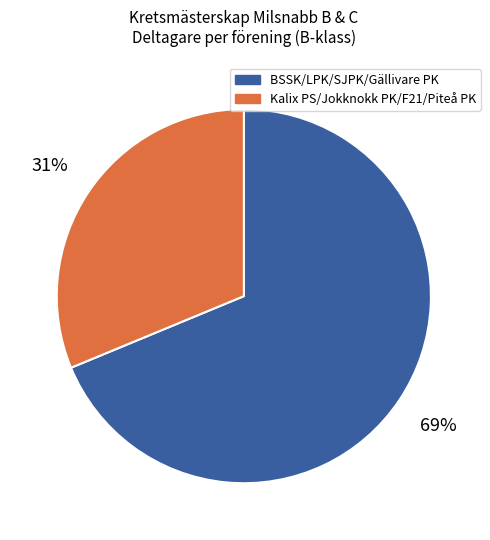

To the nearest percent, what is the average slice percentage?

50%